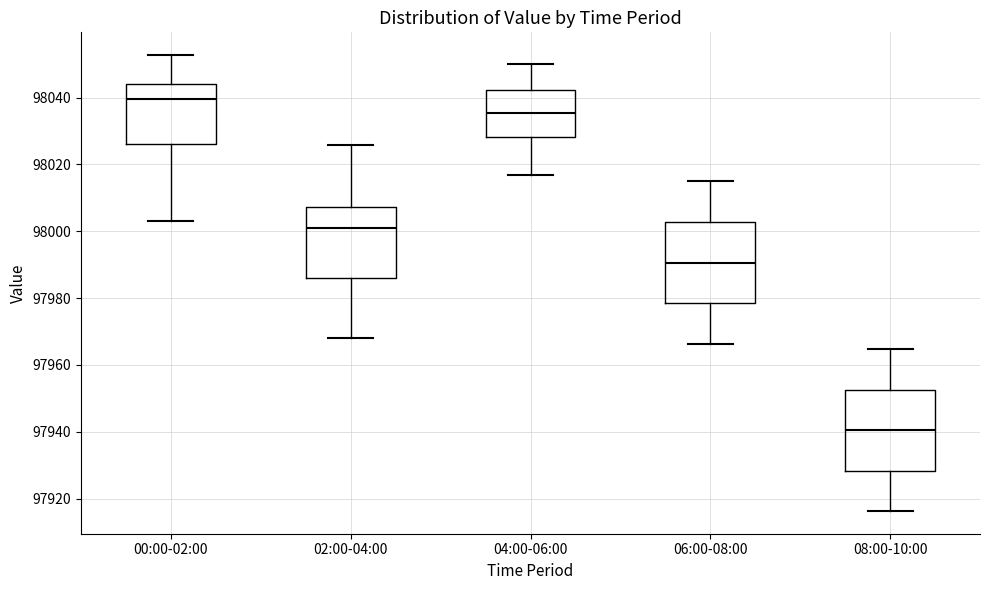

Where does the lower whisker of the box for 00:00-02:00 end on the y-axis? The values are not printed on the chart, so give them approximately, as read against the axis.

98004